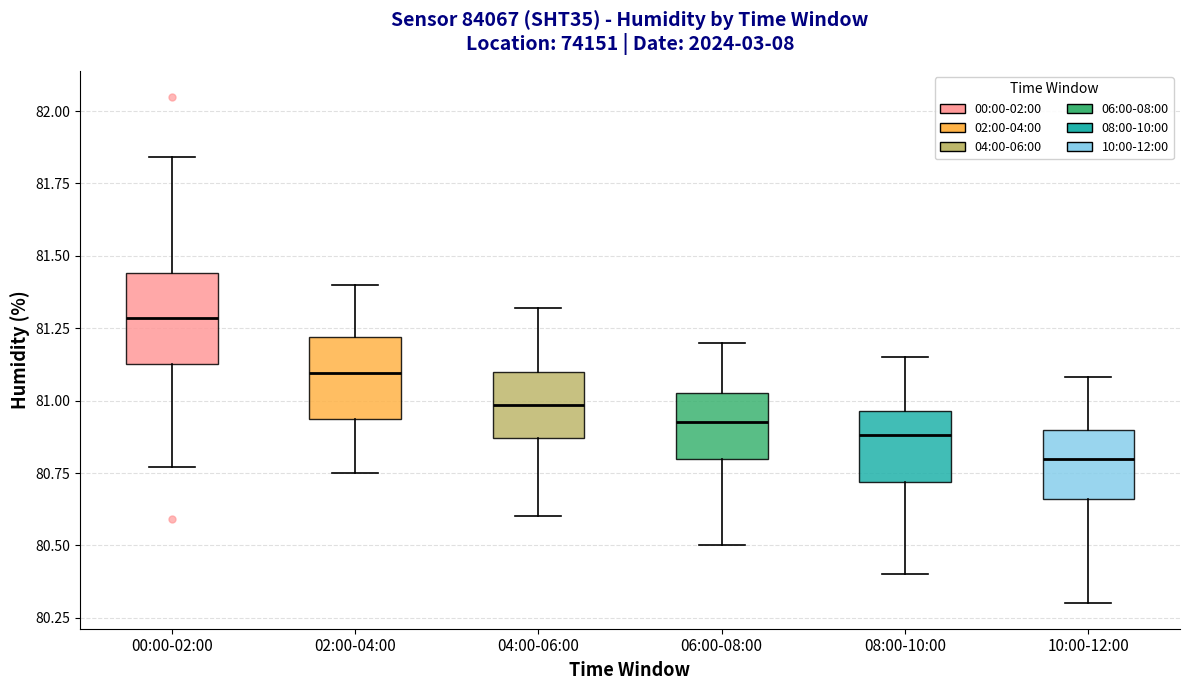

Which box's median line is the lowest?

10:00-12:00